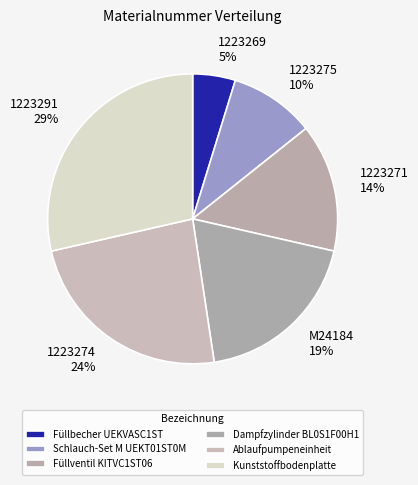

Combined, do 1223269 and 1223274 account for over 50%?

No